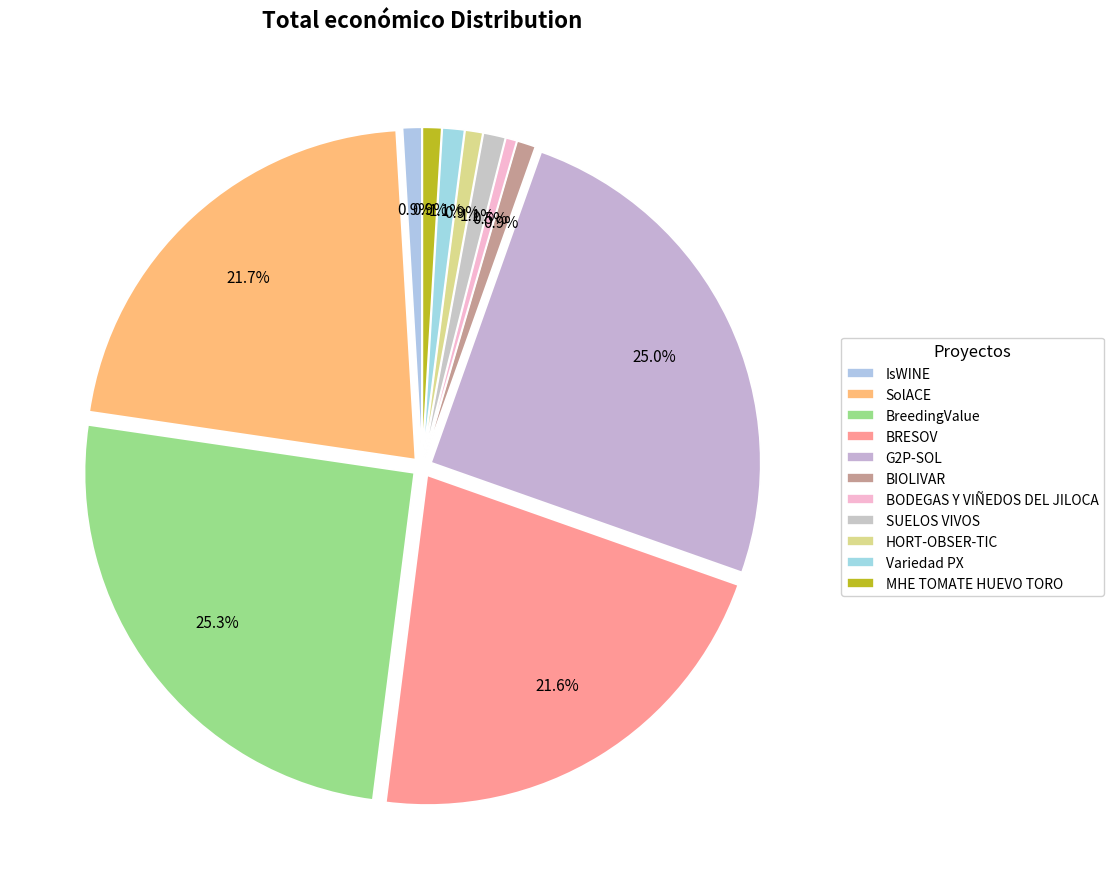

Rank the categories by value from highest to lowest.

BreedingValue, G2P-SOL, SolACE, BRESOV, SUELOS VIVOS, Variedad PX, MHE TOMATE HUEVO TORO, IsWINE, BIOLIVAR, HORT-OBSER-TIC, BODEGAS Y VIÑEDOS DEL JILOCA